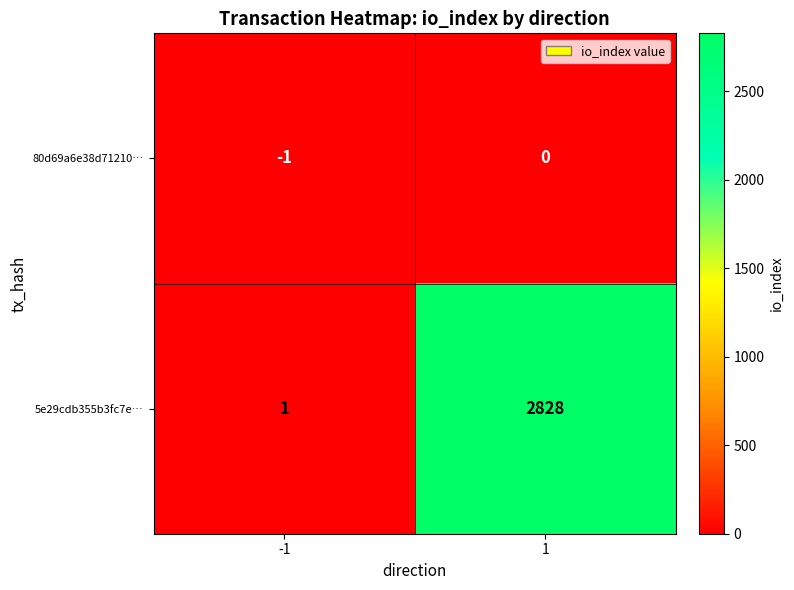

What is the difference between the 5e29cdb355b3fc7e… values at -1 and 1?

2827